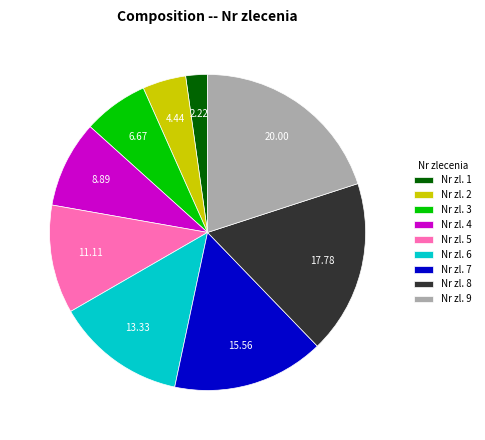

Is there a majority slice in this chart?

No